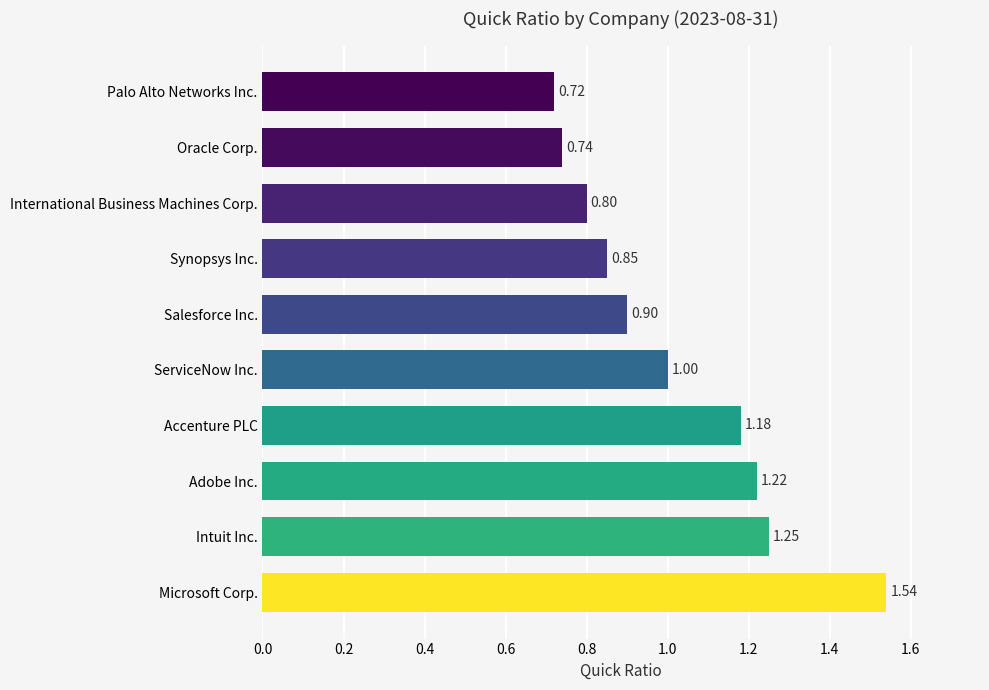

What is the change in value from Accenture PLC to International Business Machines Corp.?

-0.4